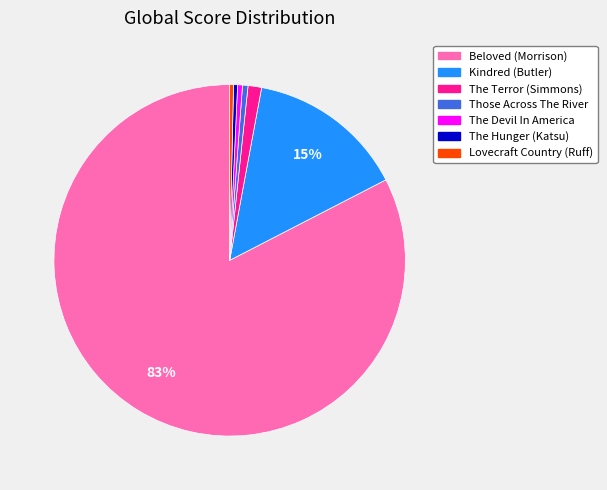

Between The Devil In America and Kindred (Butler), which is larger?

Kindred (Butler)